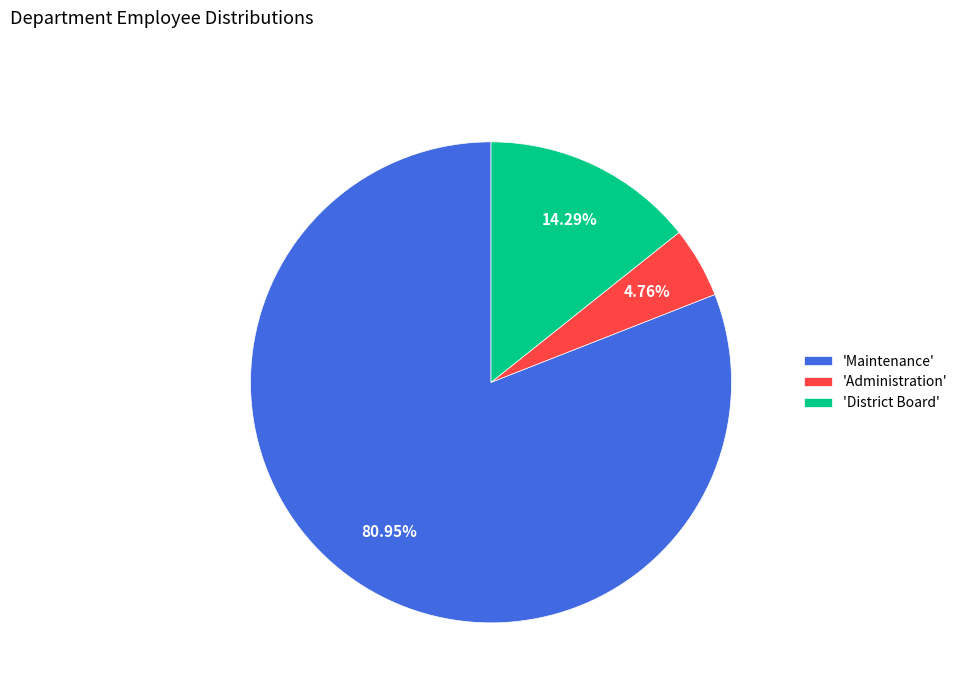

Which category accounts for the majority?

'Maintenance'